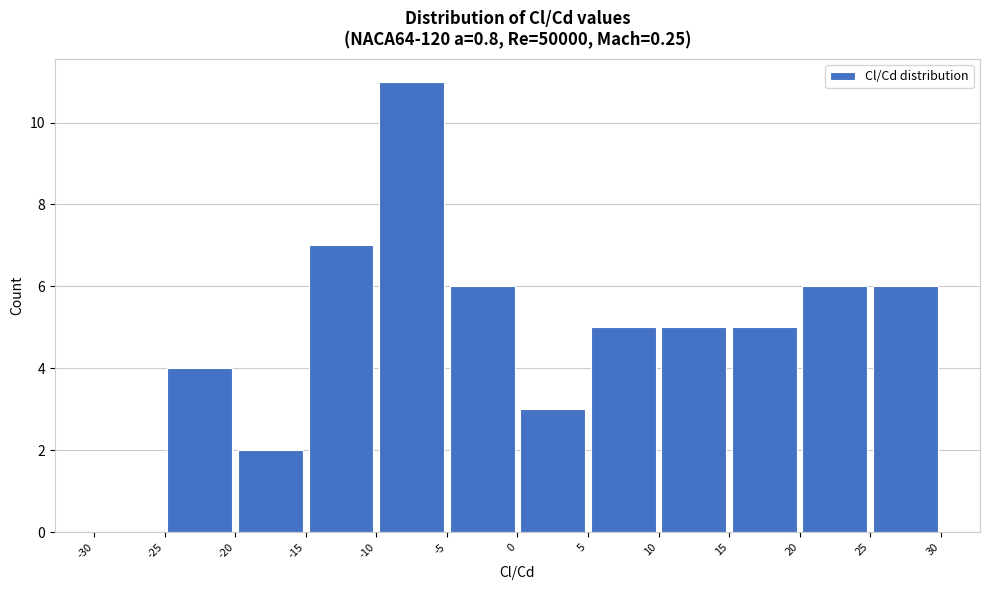

Which range on the x-axis has the tallest bar?

-10 to -5